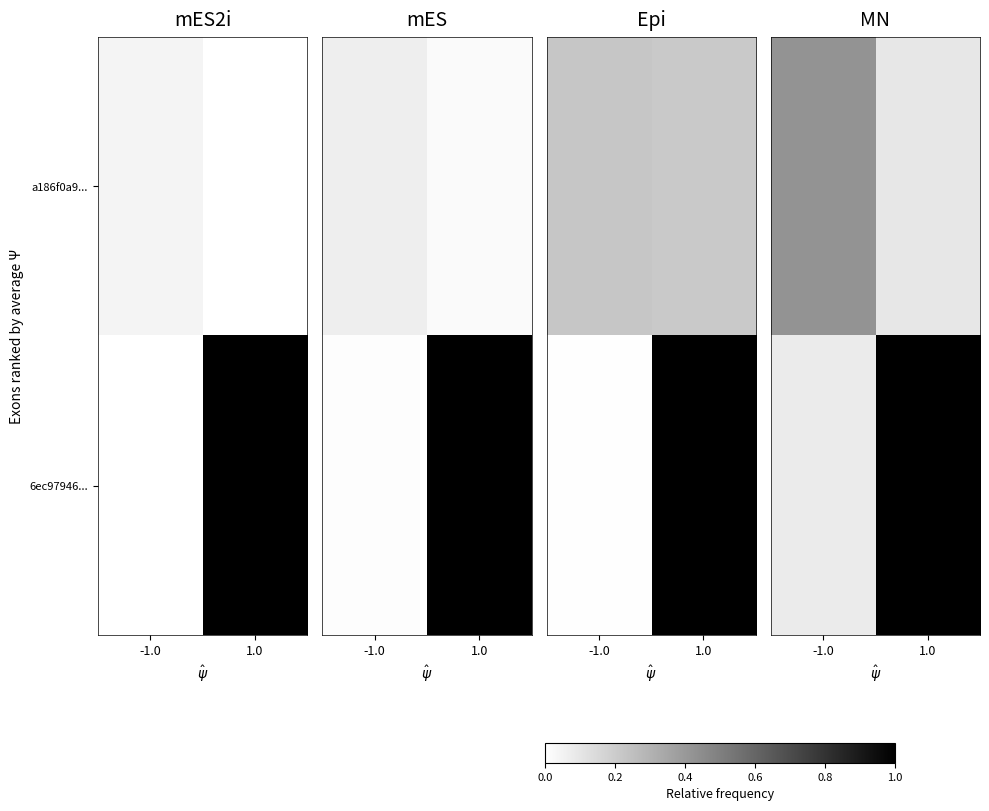

How many series are shown in this chart?

2